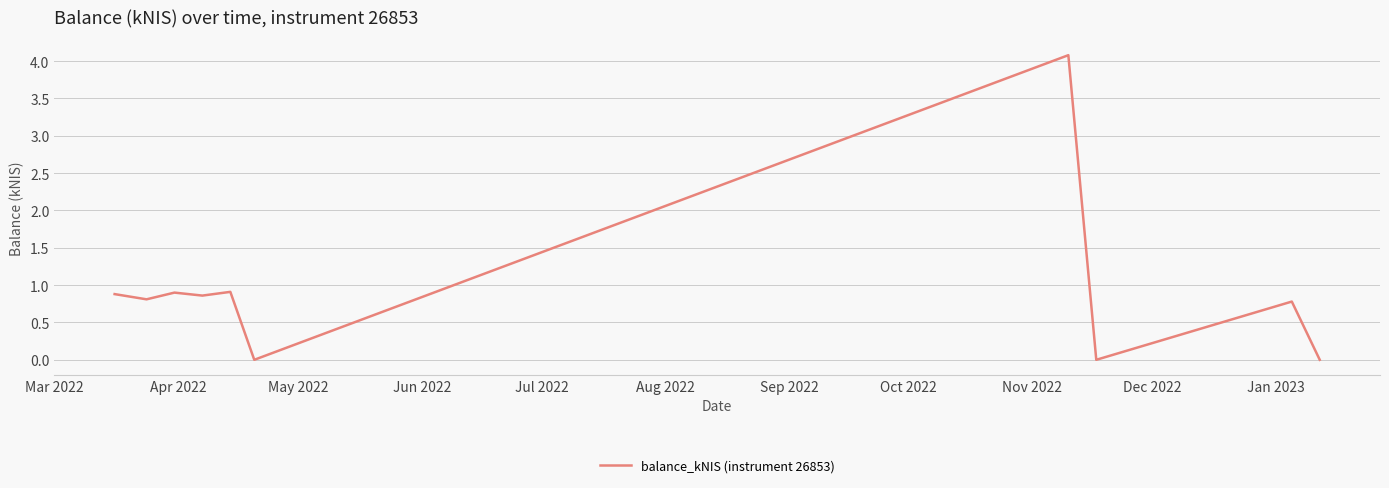

What is the difference between the maximum and minimum values?

4.1